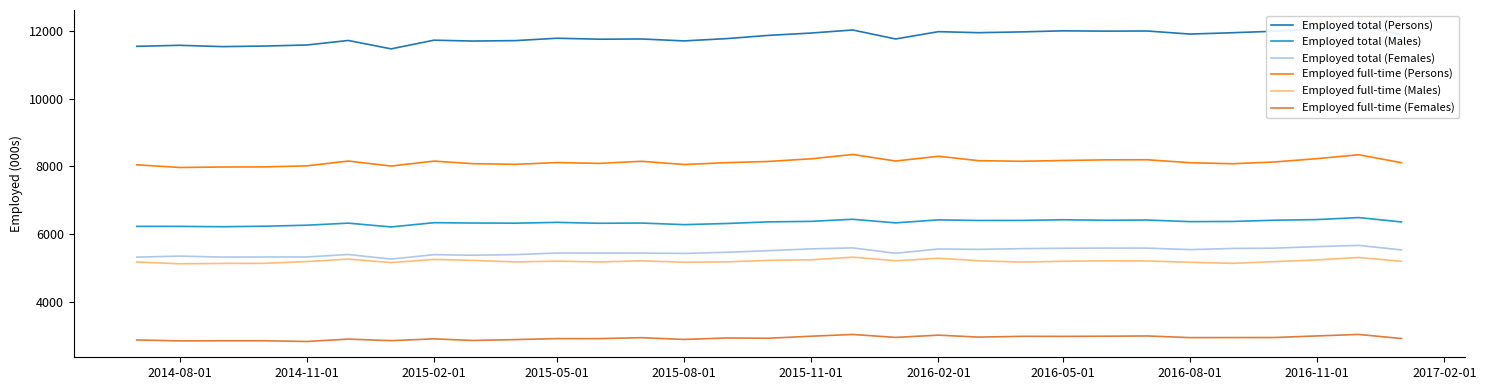

True or false: Employed total (Females) and Employed total (Persons) cross at least once.

False